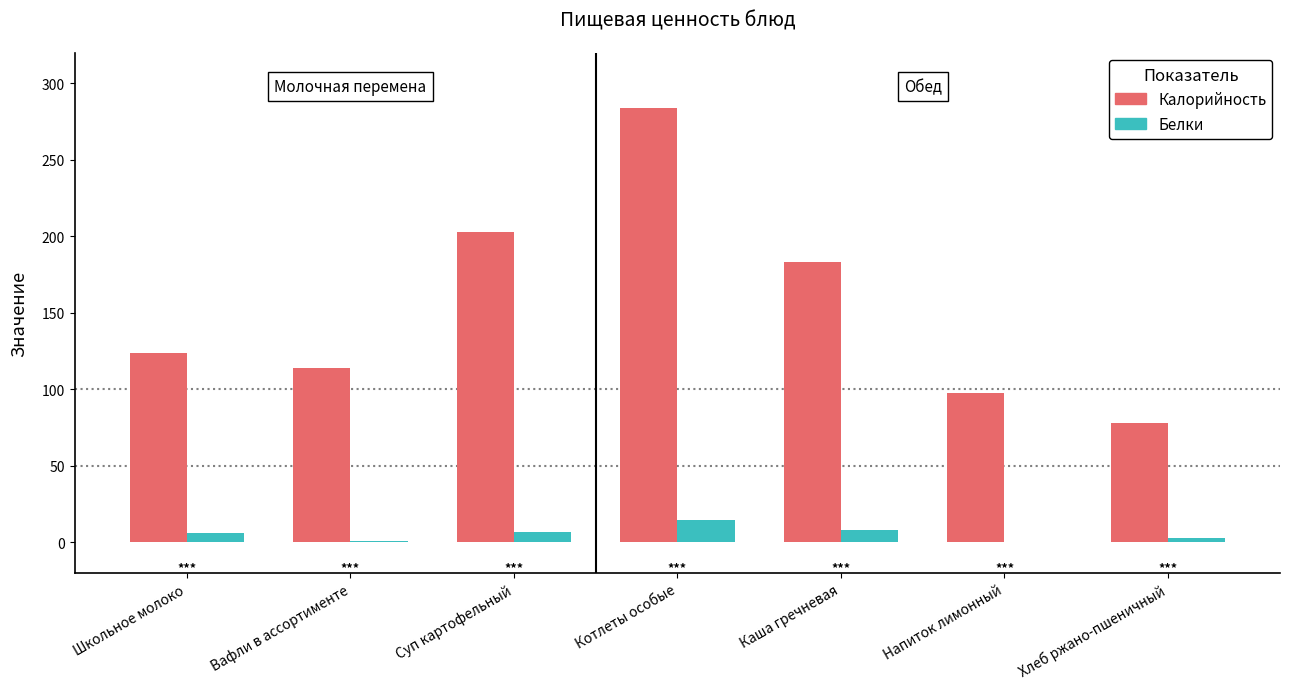

Is the value of Белки at Суп картофельный greater than the value of Калорийность at Школьное молоко?

No